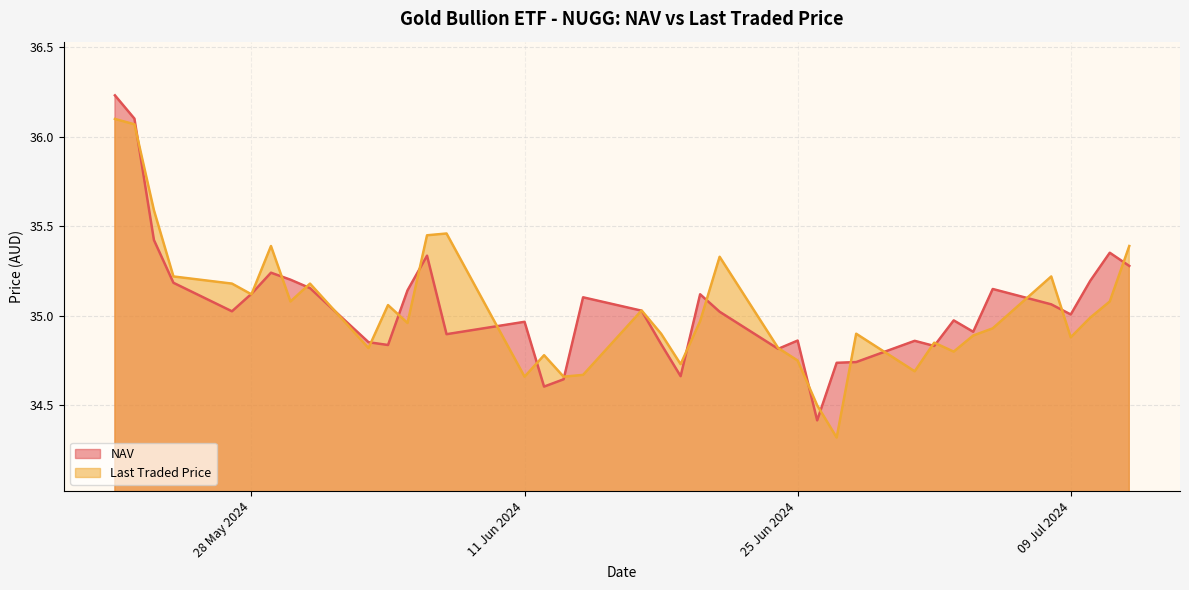

What is the lowest value of the Last Traded Price series?

34.3